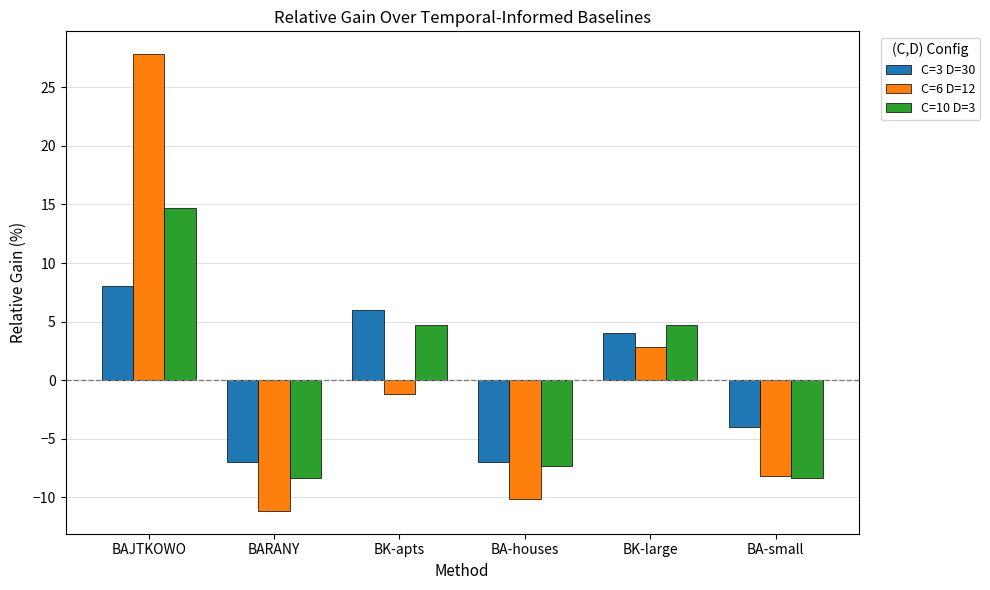

Which category has the lowest value in the C=6 D=12 series?

BARANY